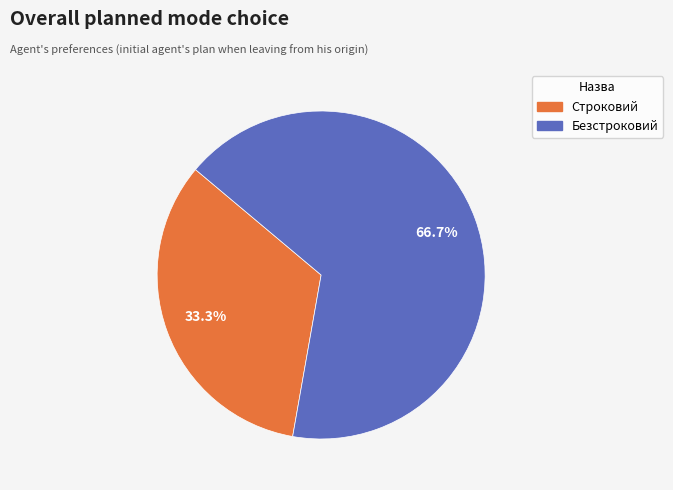

To the nearest percent, what is the difference between the largest and smallest slice percentages?

33%